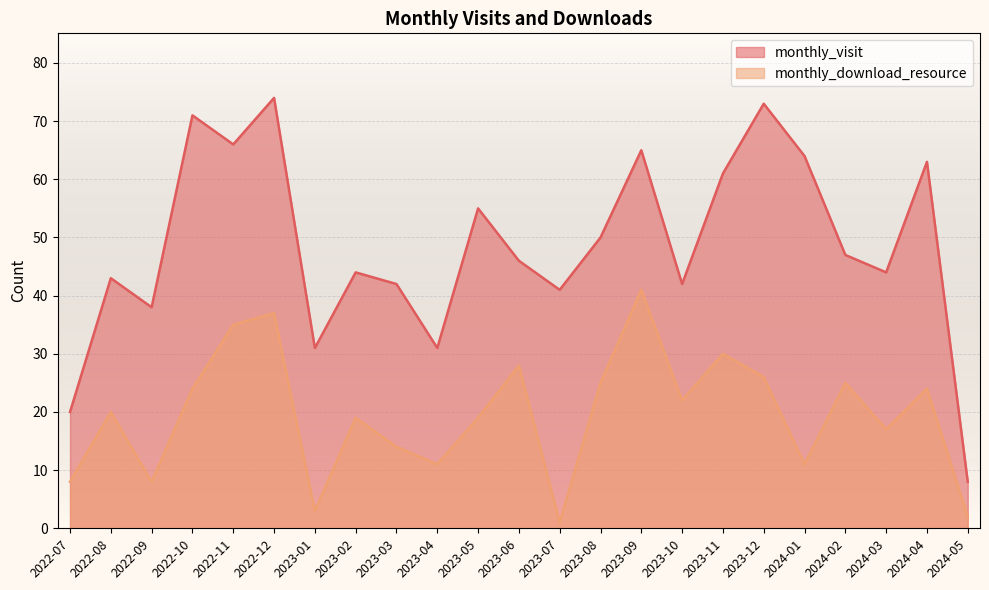

What is the lowest value of the monthly_download_resource series?

1